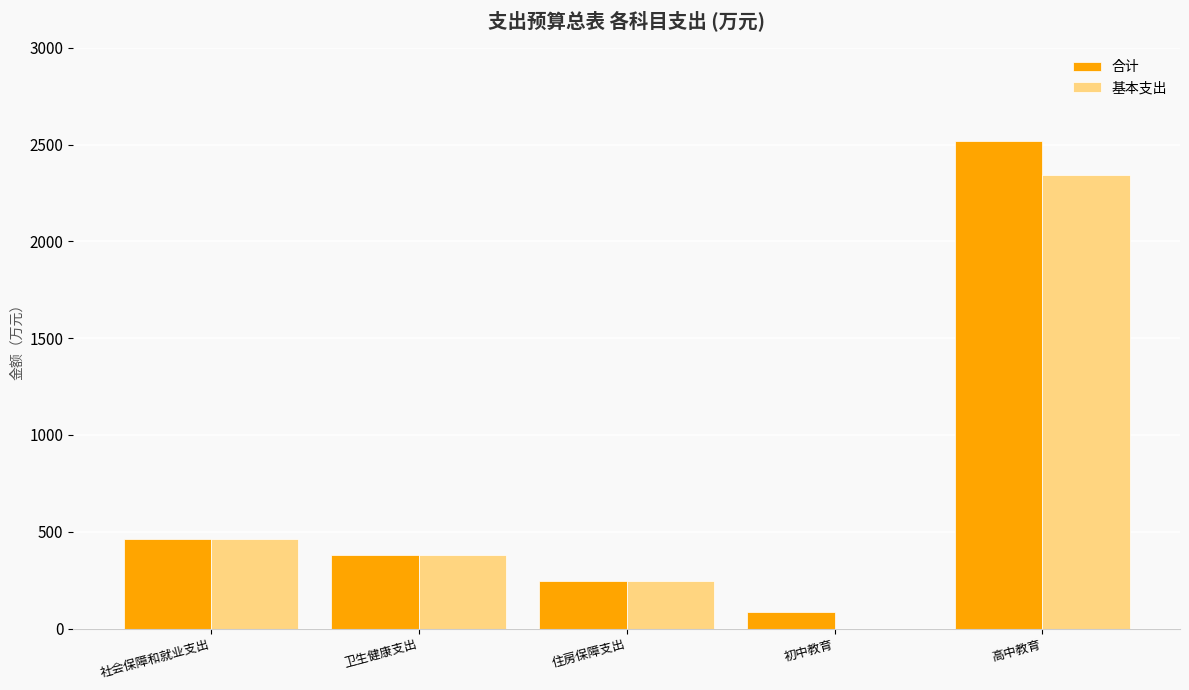

Which category has the highest value across all series?

高中教育